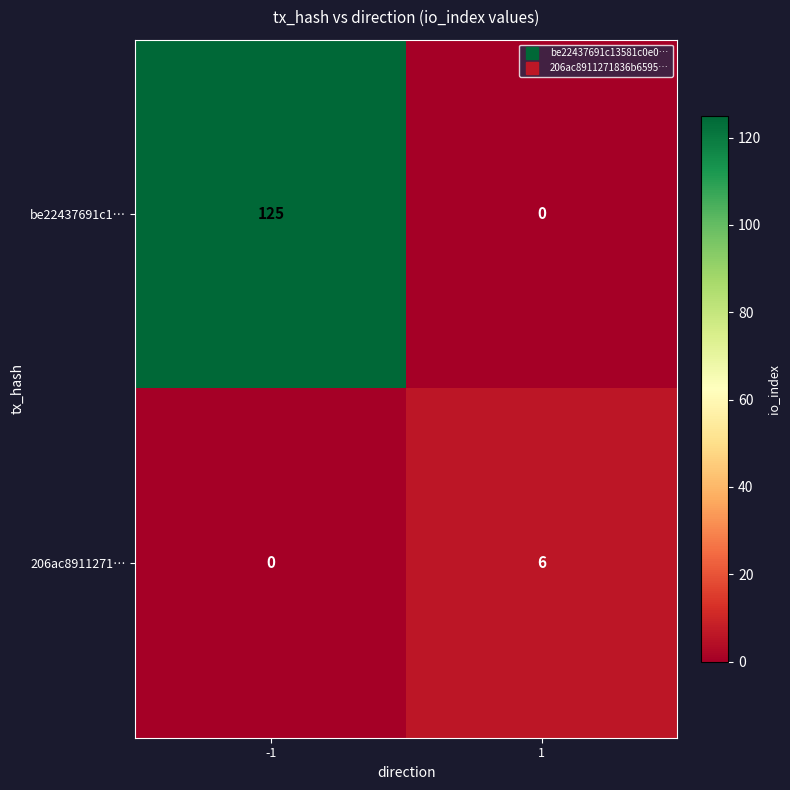

List the series in order of their peak value, lowest first.

206ac8911271…, be22437691c1…